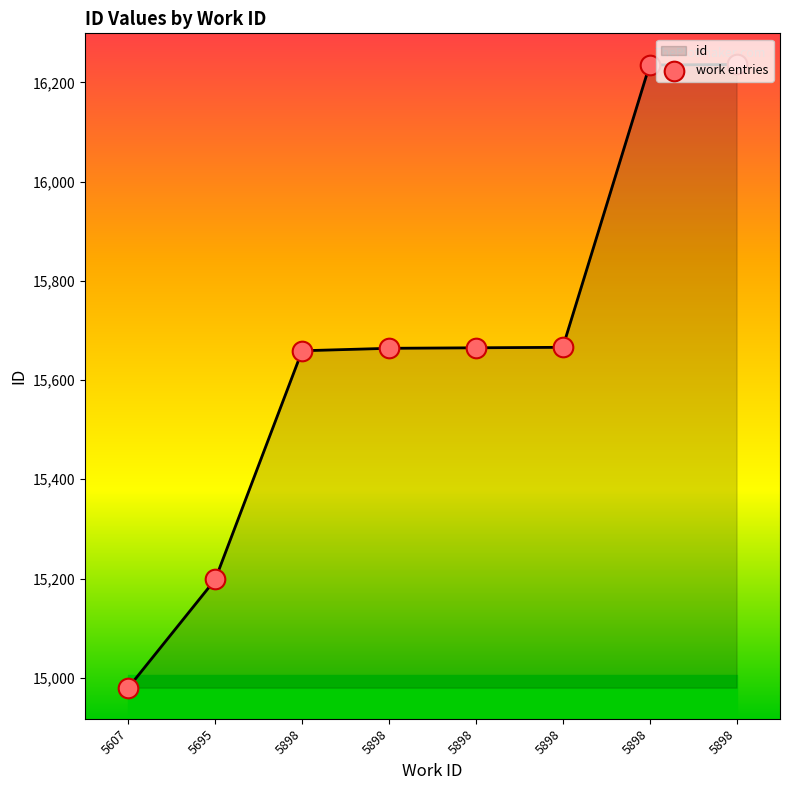

Is this an area chart (filled region under the line)?

Yes